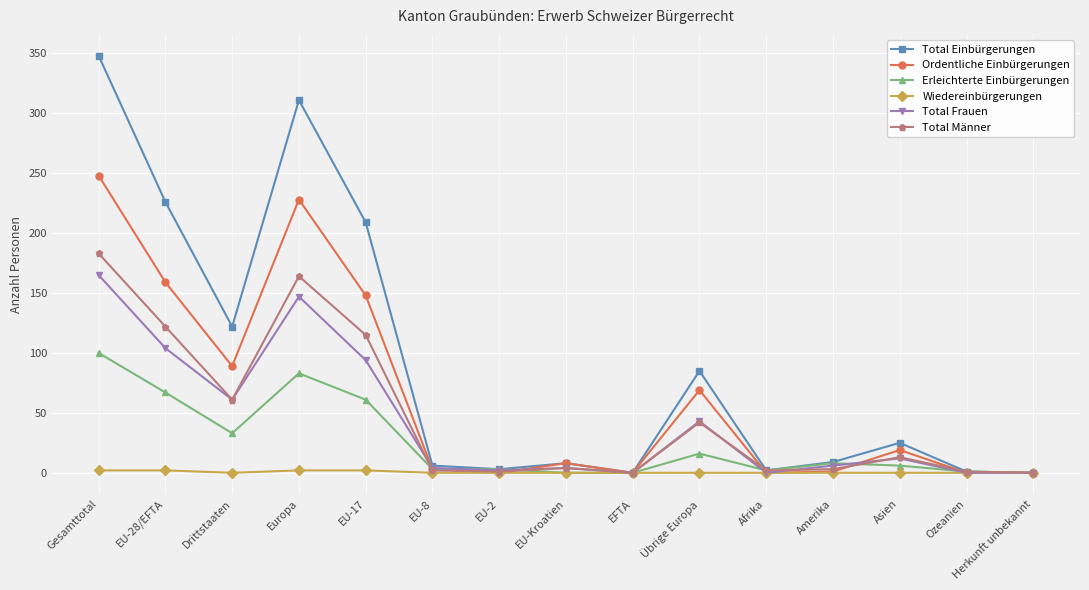

Which series has the largest total across all categories?

Total Einbürgerungen